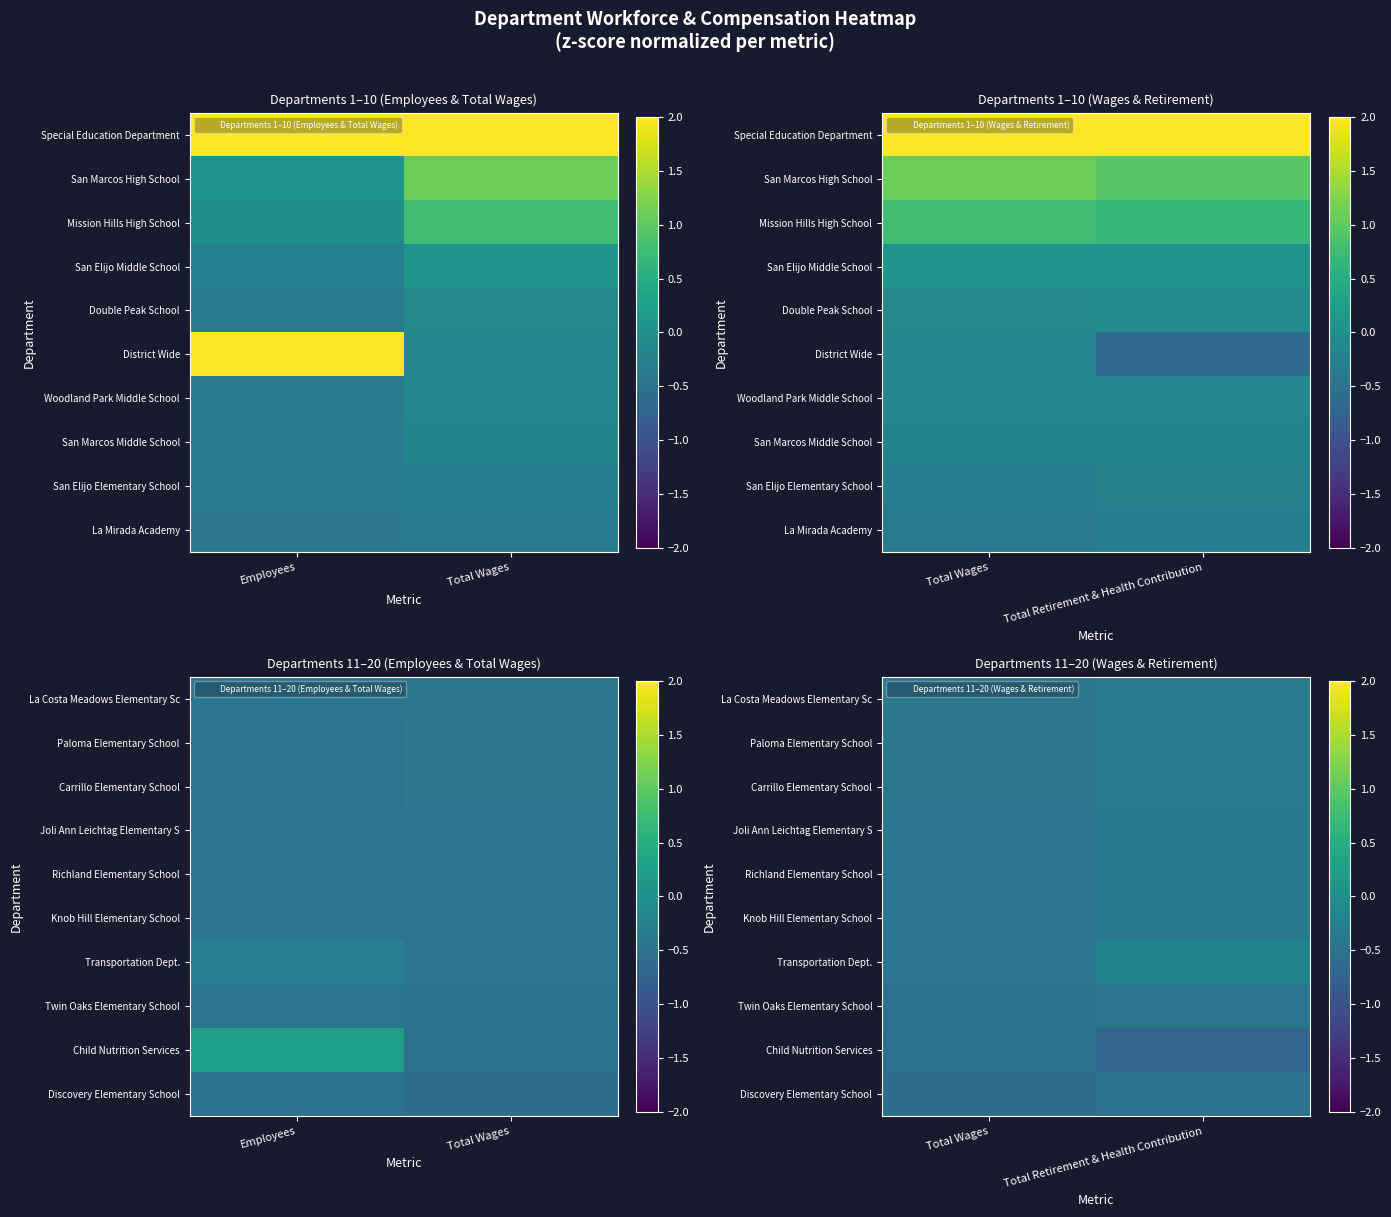

How many series are shown in this chart?

10